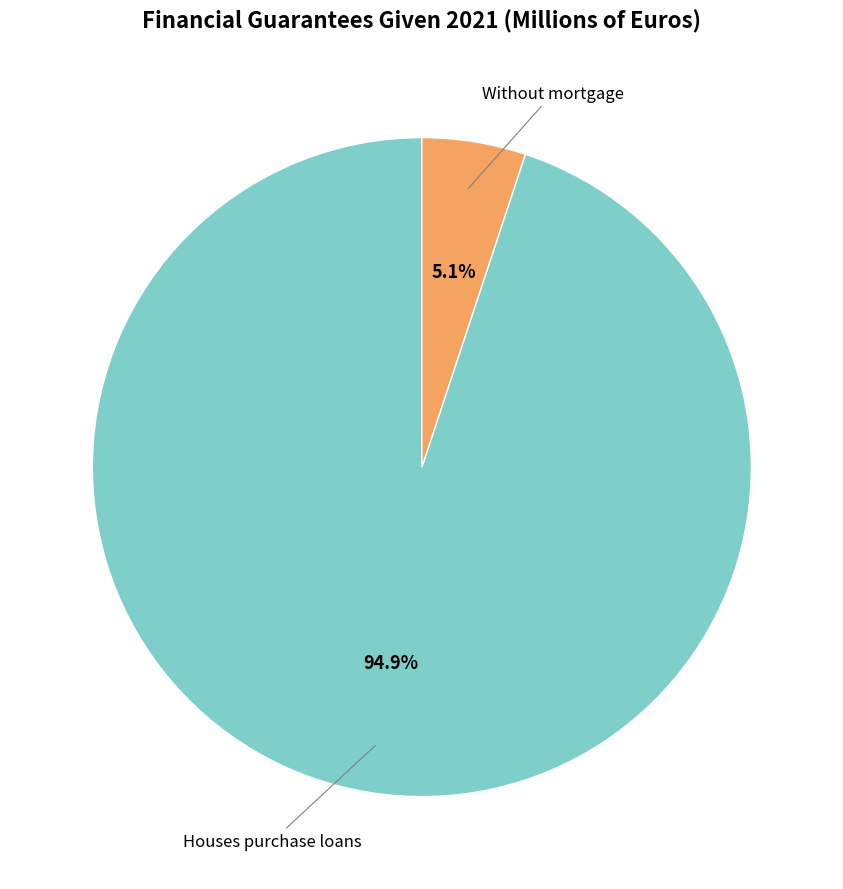

To the nearest percent, what is the difference between the Without mortgage and Houses purchase loans slice percentages?

90%